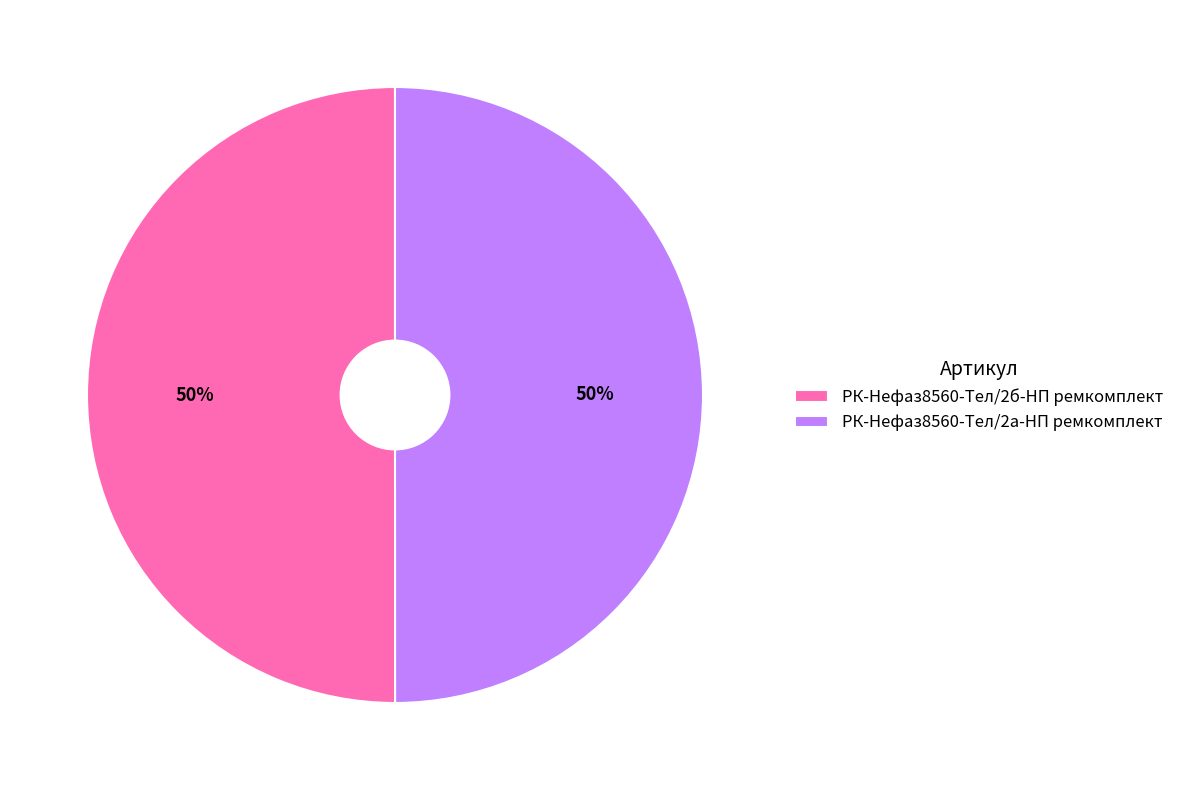

Is it true that РК-Нефаз8560-Тел/2б-НП ремкомплект is 50% of the pie?

True